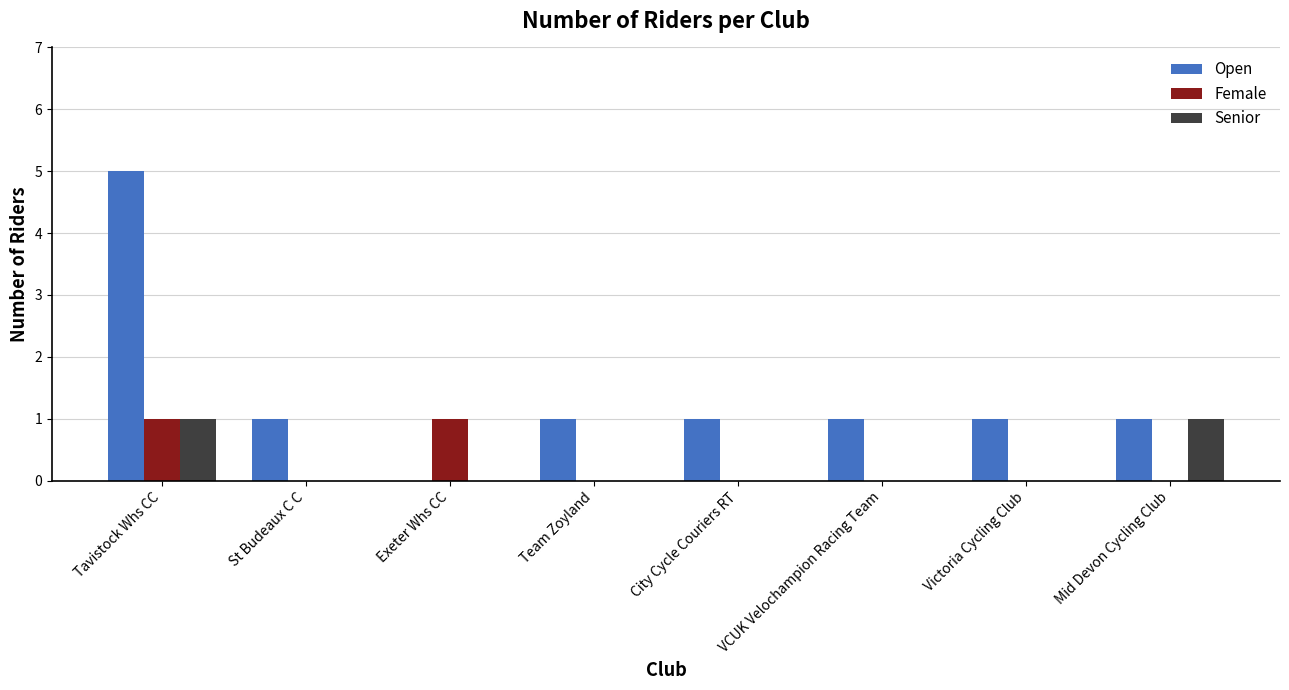

Reading left to right, what are all the values shown in this chart?

Open: 5	1	0	1	1	1	1	1
Female: 1	0	1	0	0	0	0	0
Senior: 1	0	0	0	0	0	0	1